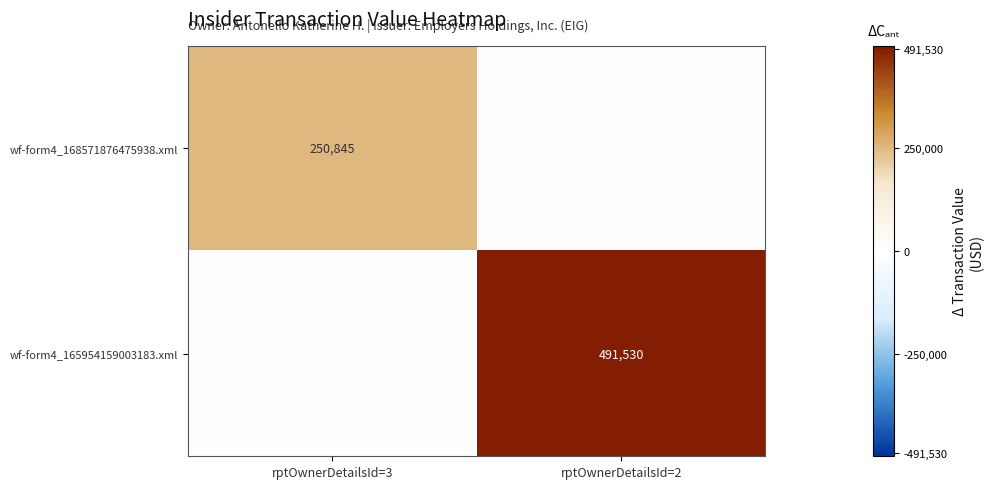

The wf-form4_165954159003183.xml series shows 183527 at rptOwnerDetailsId=2. True or false?

False